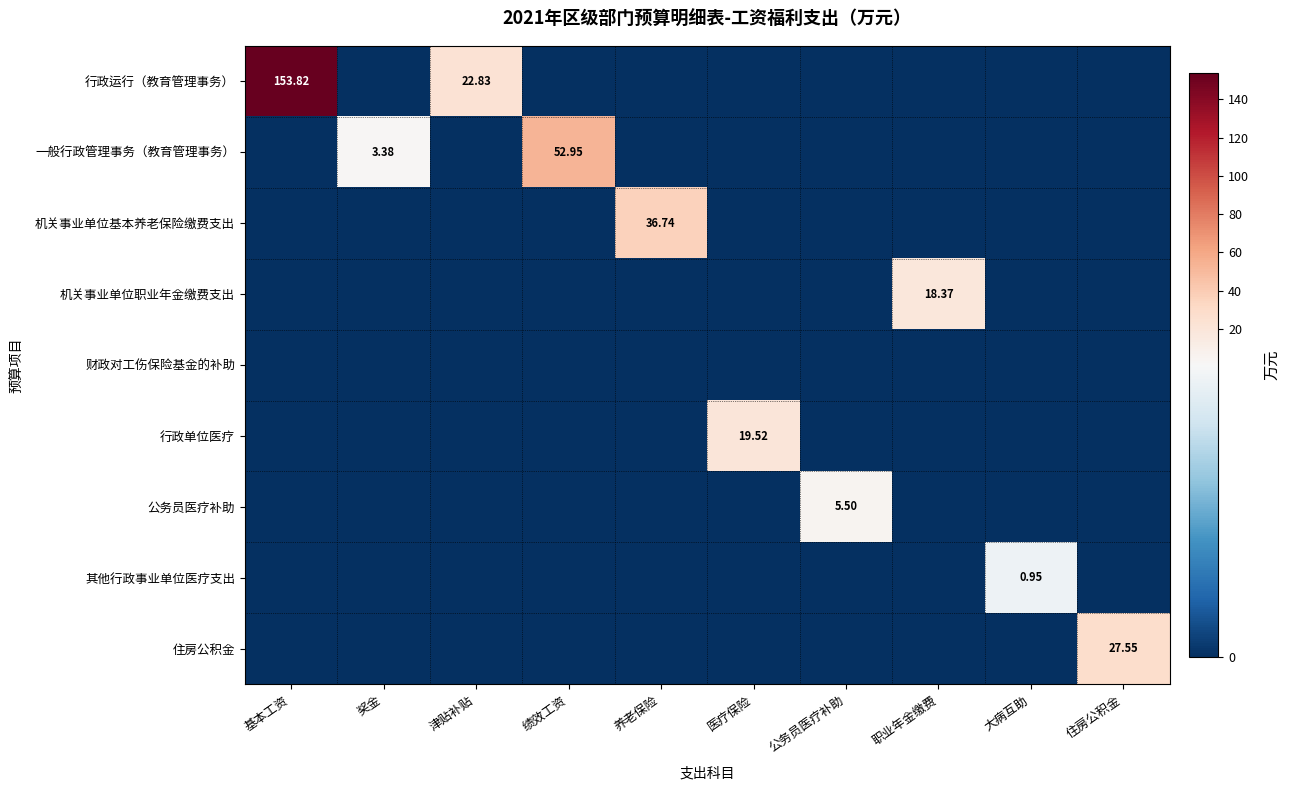

The value of 行政运行（教育管理事务） at 公务员医疗补助 is -95.6. True or false?

False